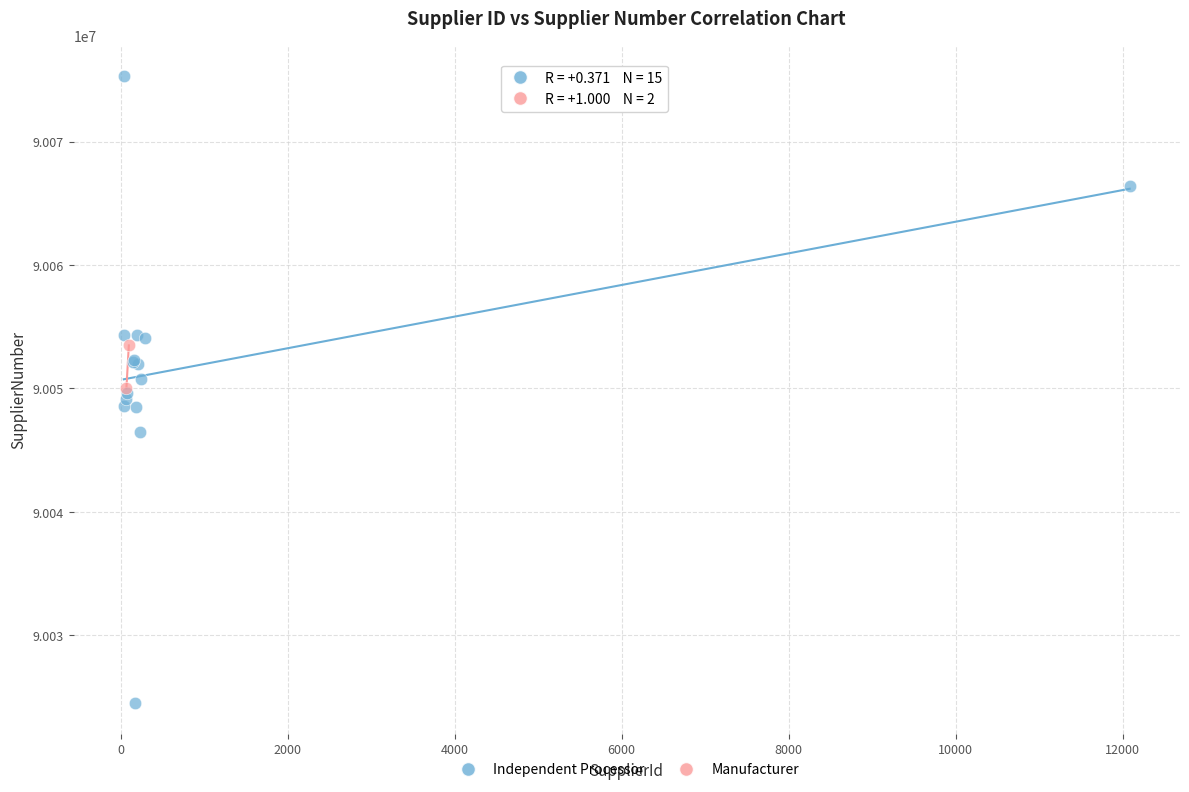

What are all the series names shown in the legend?

Independent Processor, Manufacturer